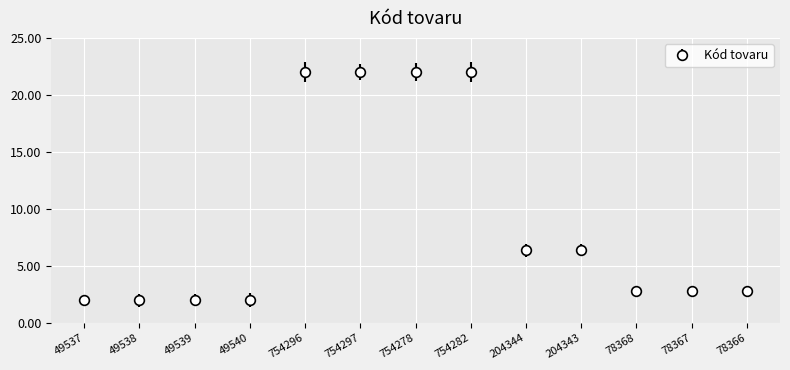

What is the difference between the second highest and second lowest values?

20.0